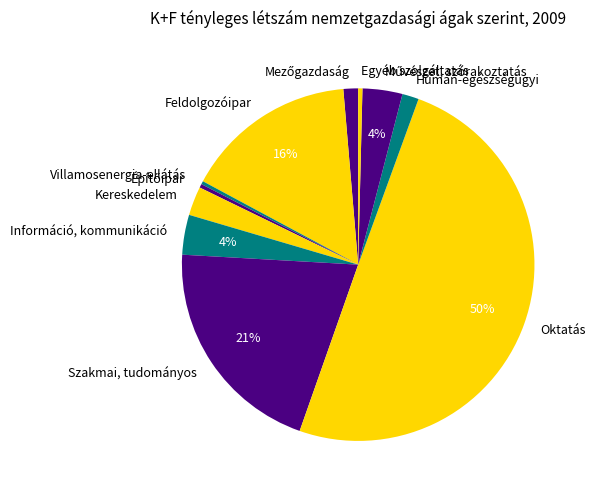

To the nearest percent, what portion does Humán-egészségügyi represent?

2%